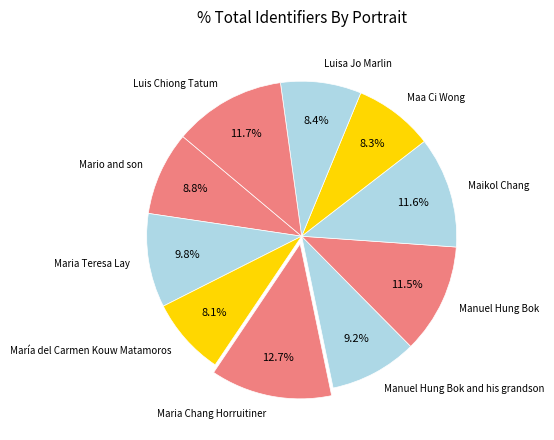

Is there a majority slice in this chart?

No